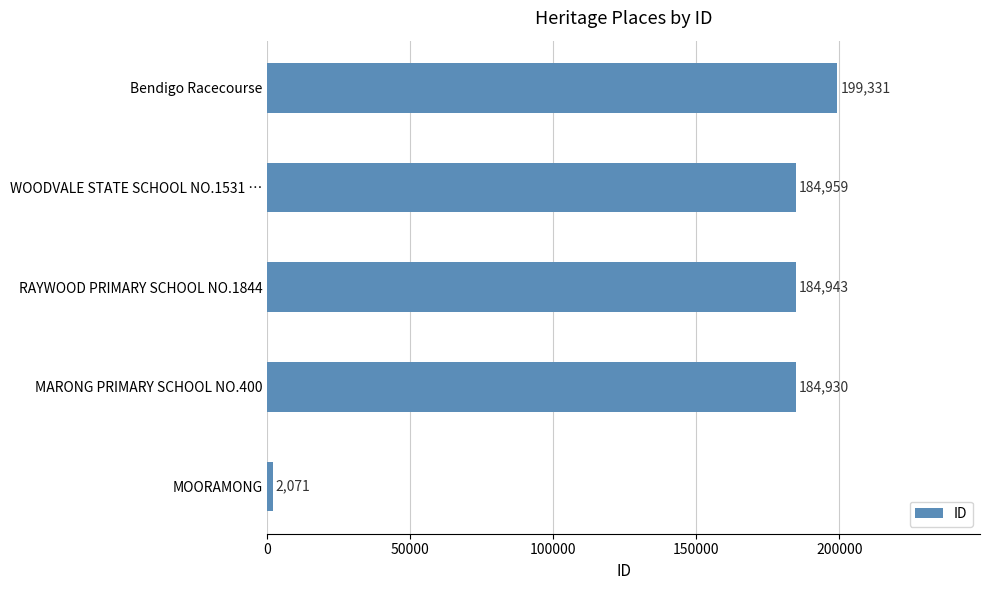

Where is the data nearest to the value 100701?

MARONG PRIMARY SCHOOL NO.400